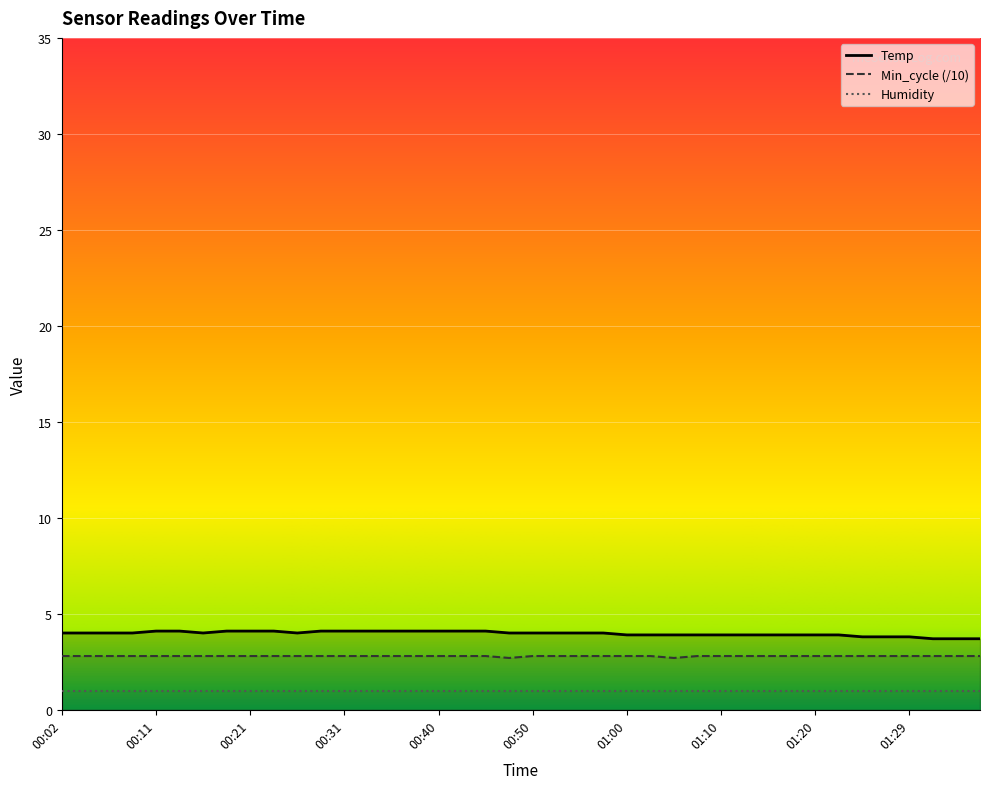

How many series are shown in this chart?

3